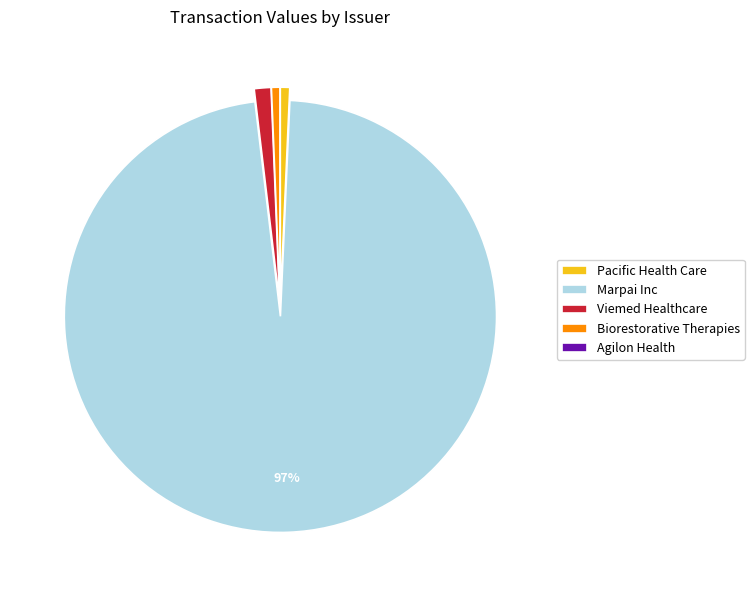

Is it true that Biorestorative Therapies is 11% of the pie?

False